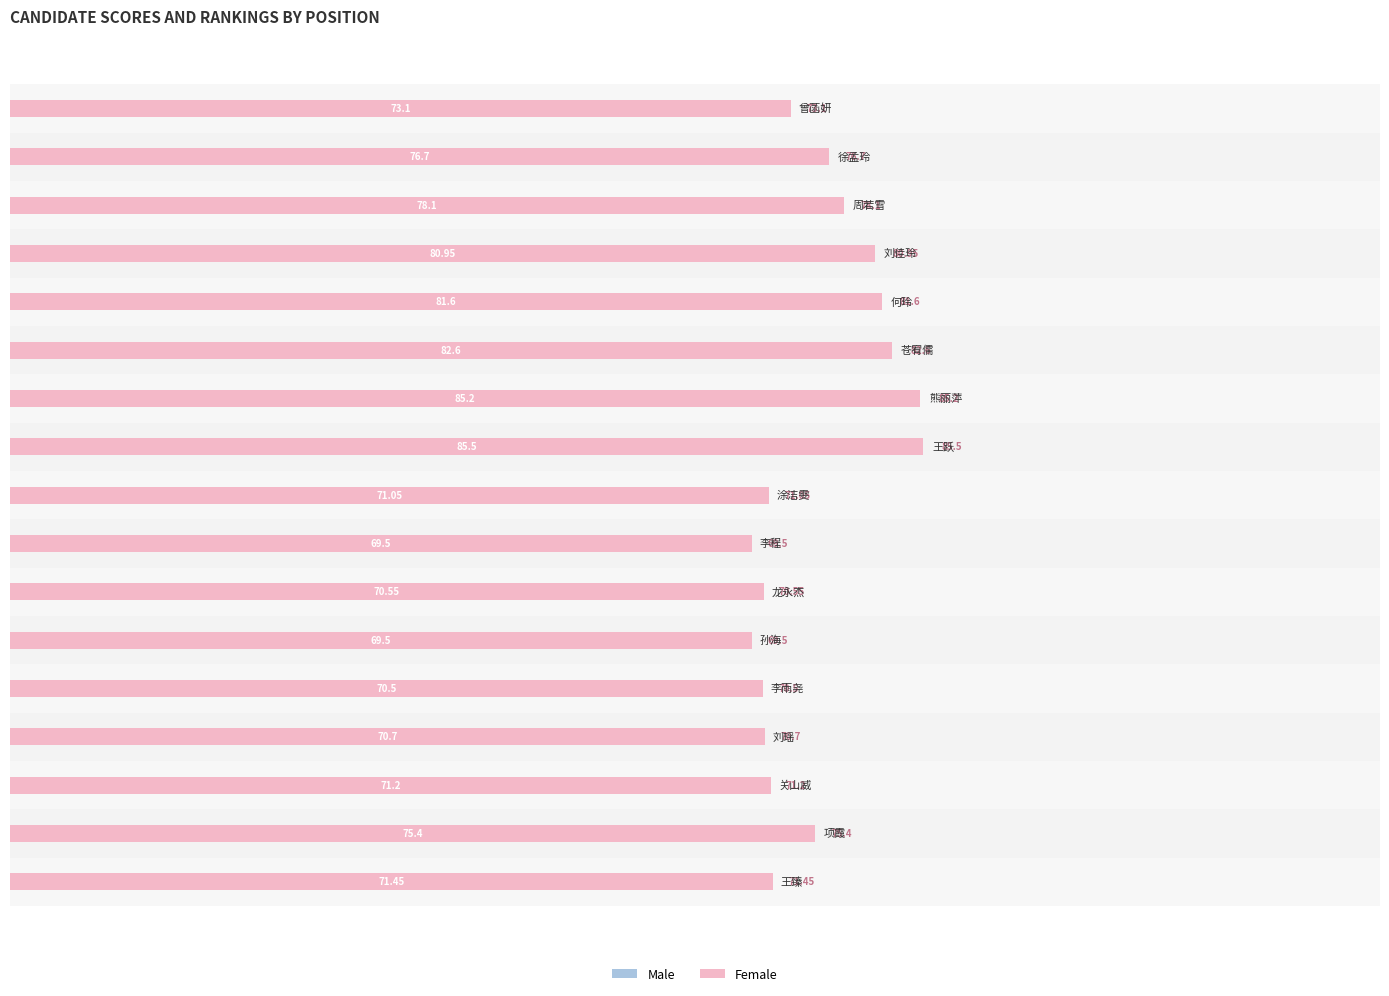

How many data points in Female are less than 73?

8